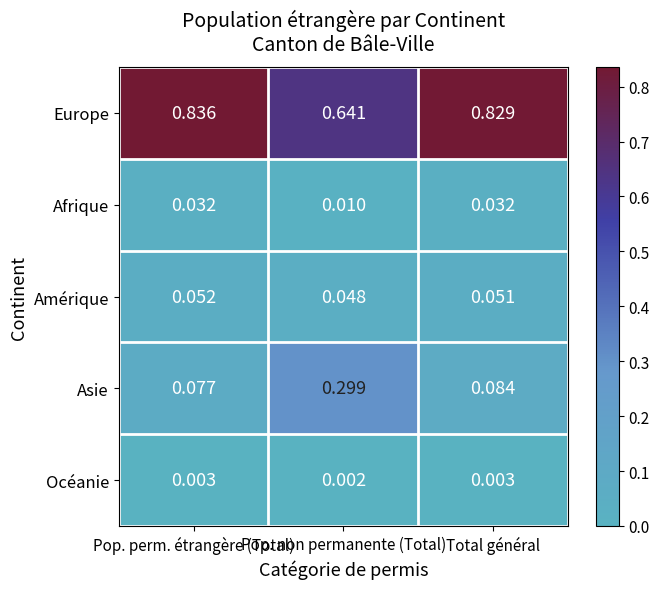

At which category does the chart reach its minimum across all series?

Pop. non permanente (Total)